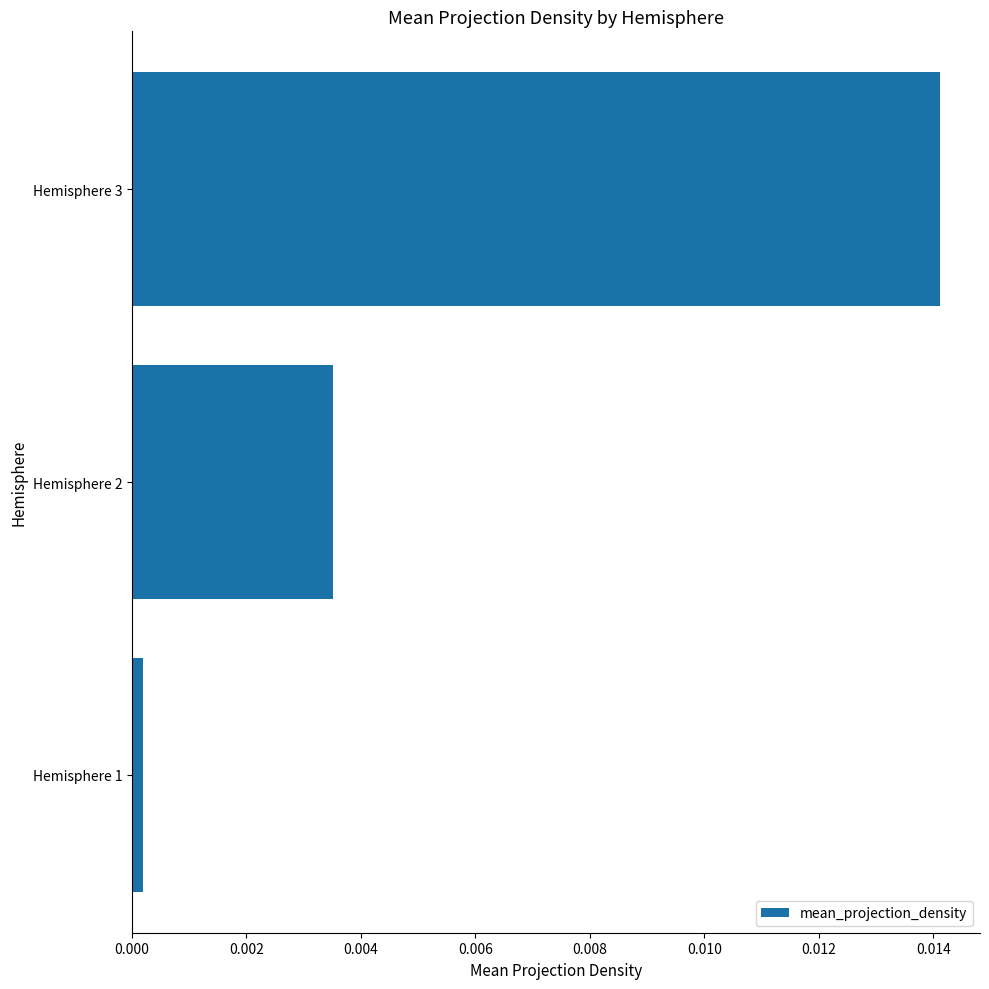

Rank the categories by value from highest to lowest.

Hemisphere 3, Hemisphere 2, Hemisphere 1